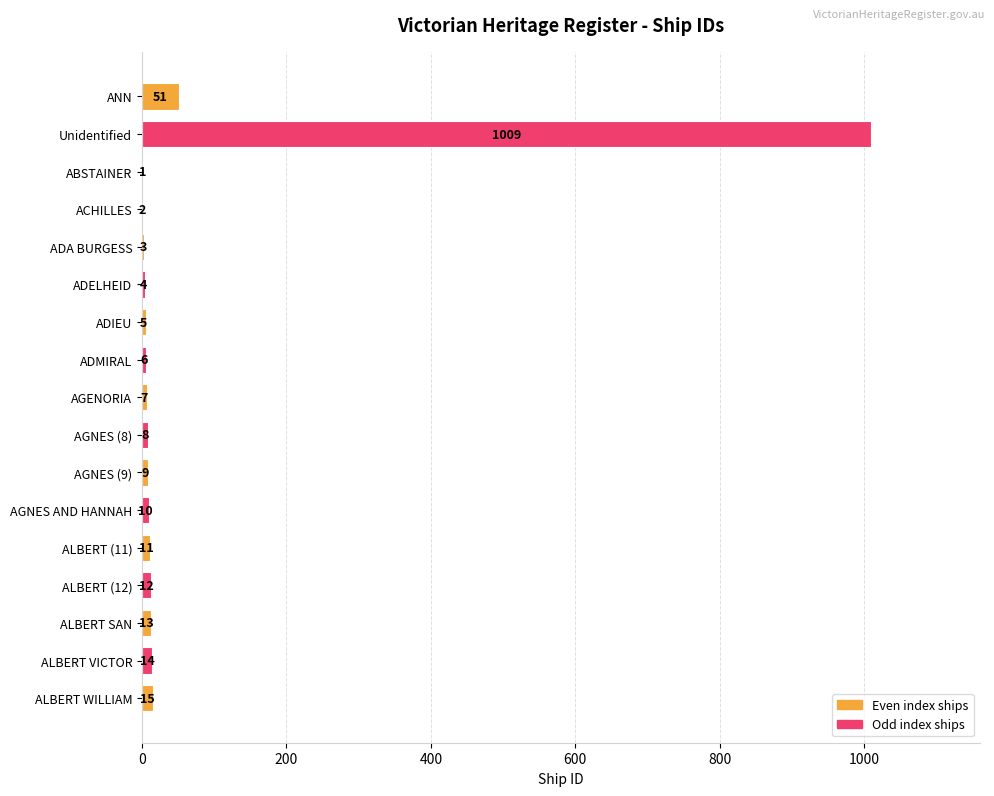

Reading top to bottom, extract all data points from this chart.

ANN=51	Unidentified=1009	ABSTAINER=1	ACHILLES=2	ADA BURGESS=3	ADELHEID=4	ADIEU=5	ADMIRAL=6	AGENORIA=7	AGNES (8)=8	AGNES (9)=9	AGNES AND HANNAH=10	ALBERT (11)=11	ALBERT (12)=12	ALBERT SAN=13	ALBERT VICTOR=14	ALBERT WILLIAM=15